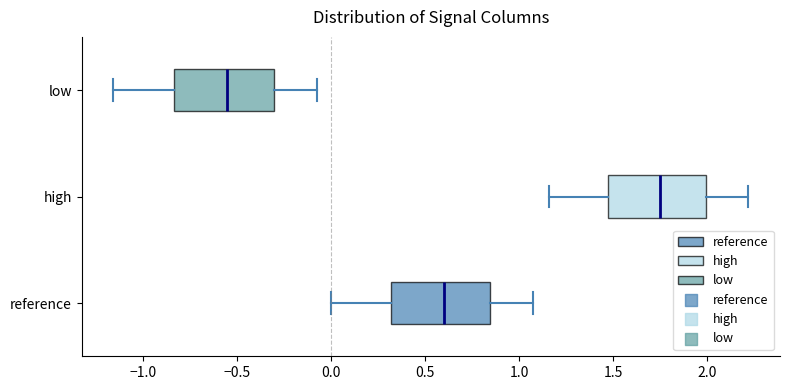

Reading bottom to top, read every box against the x-axis: the position of its median line, the range the box covers, and the ends of its whiskers. The values are not printed on the chart, so give them approximately, as read against the axis.

reference: median 0.60, box 0.30 to 0.85, whiskers 0.00 to 1.05
high: median 1.75, box 1.50 to 2.00, whiskers 1.15 to 2.20
low: median -0.55, box -0.85 to -0.30, whiskers -1.15 to -0.10